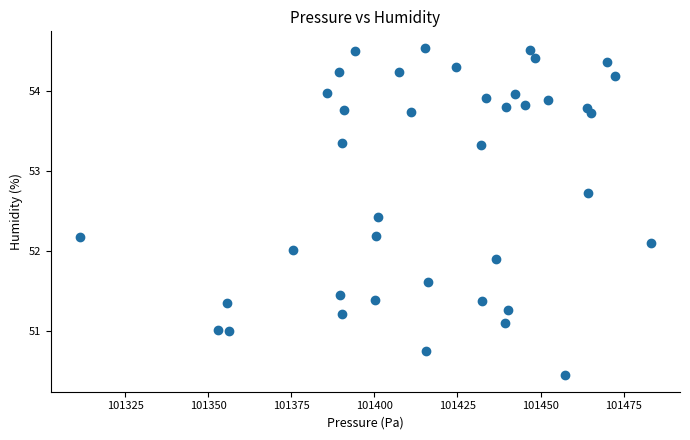

What is the range of Y values (max minus min)?

4.1